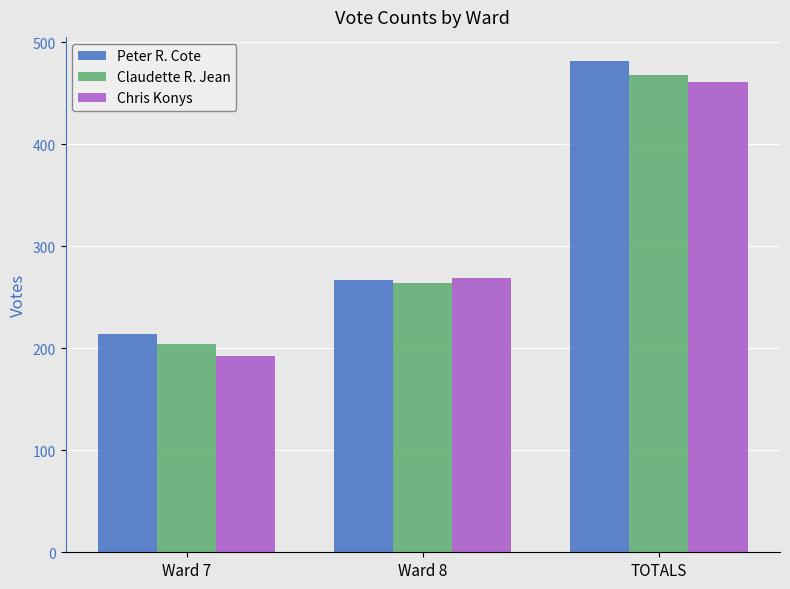

What is the label of the 1st bar from the right?

TOTALS